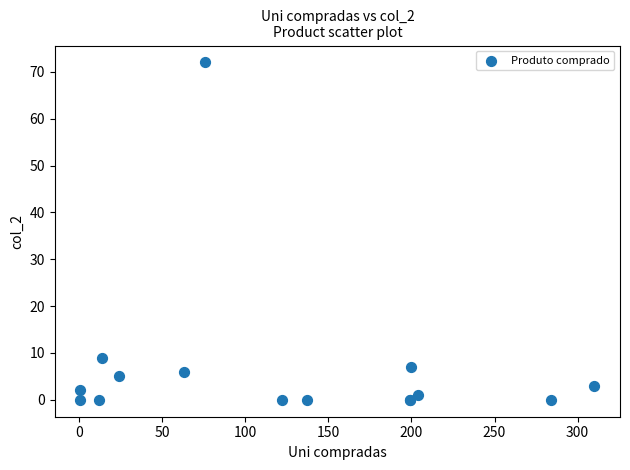

What Y value in the scatter plot is closest to 36?

9